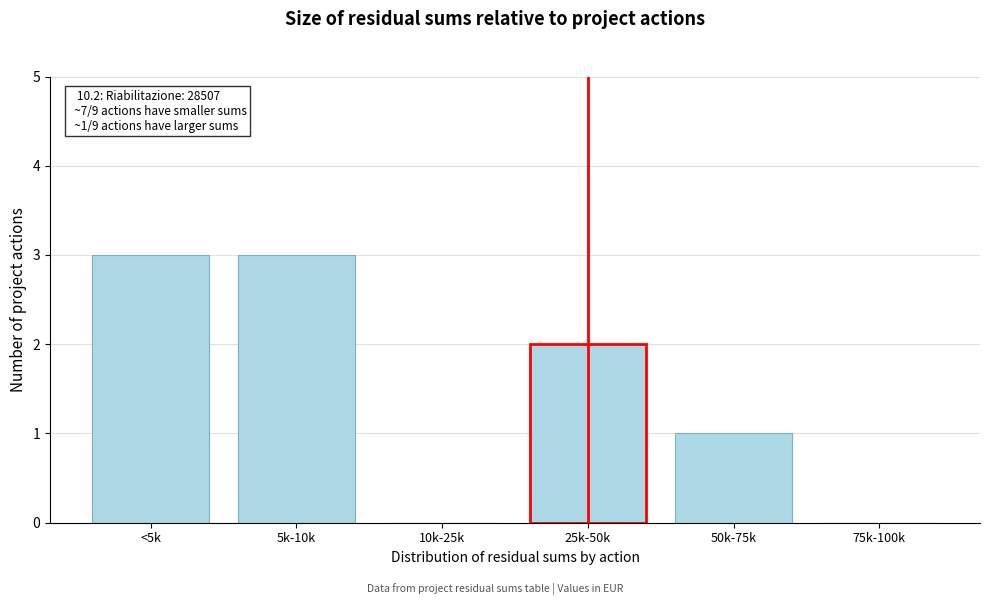

Reading left to right, what are all the values shown in this chart?

<5k=3	5k-10k=3	10k-25k=0	25k-50k=2	50k-75k=1	75k-100k=0